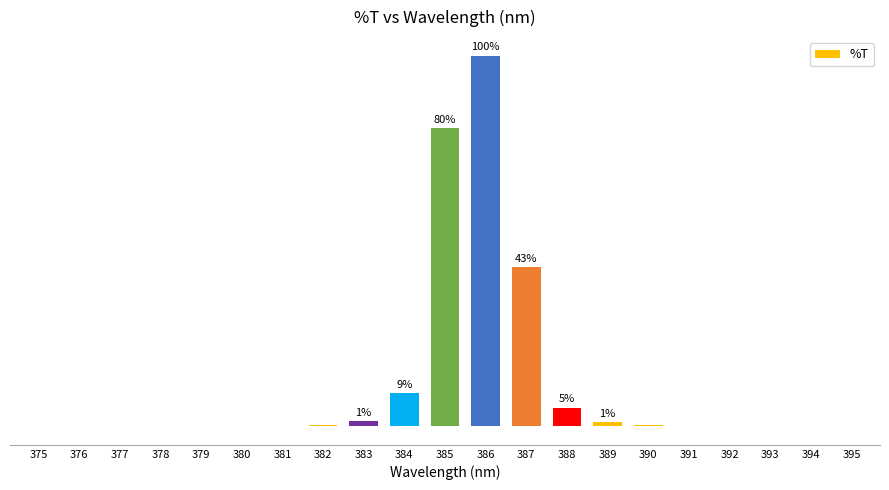

Where is the data nearest to the value 27?

387